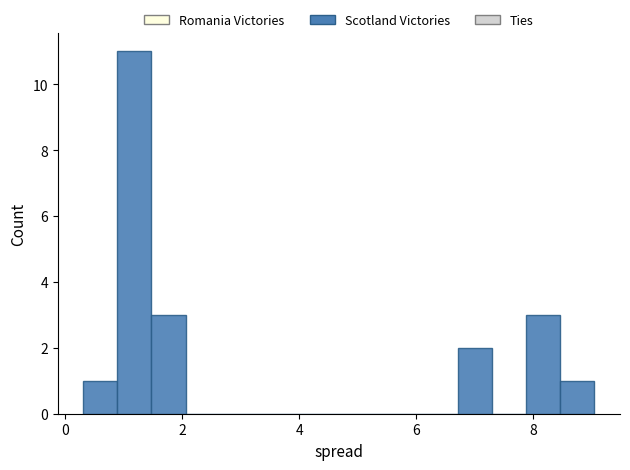

Read against the x-axis, roughly where is the centre of the tallest bar?

1.2